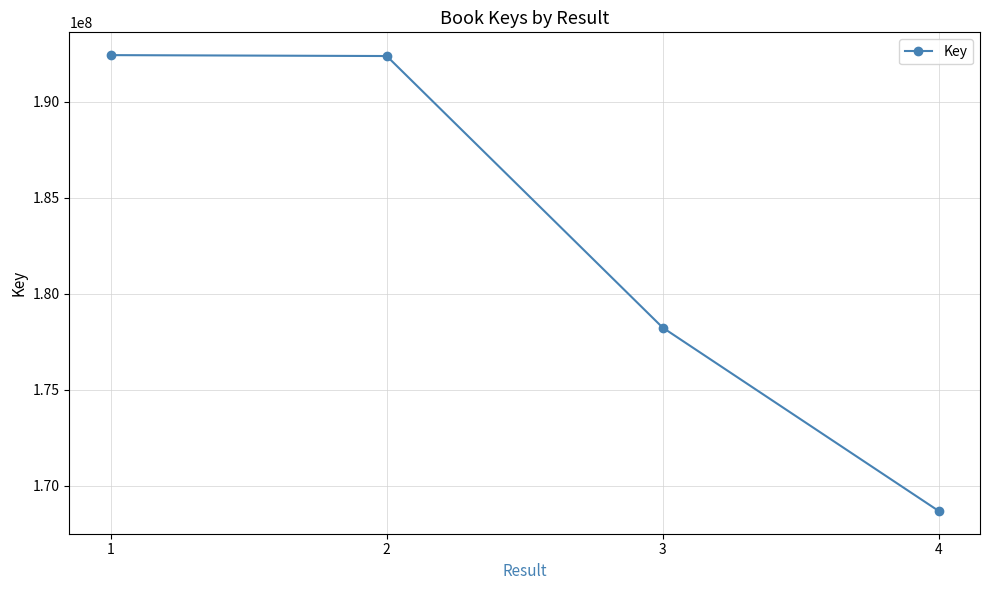

What is the smallest value displayed?

168690070